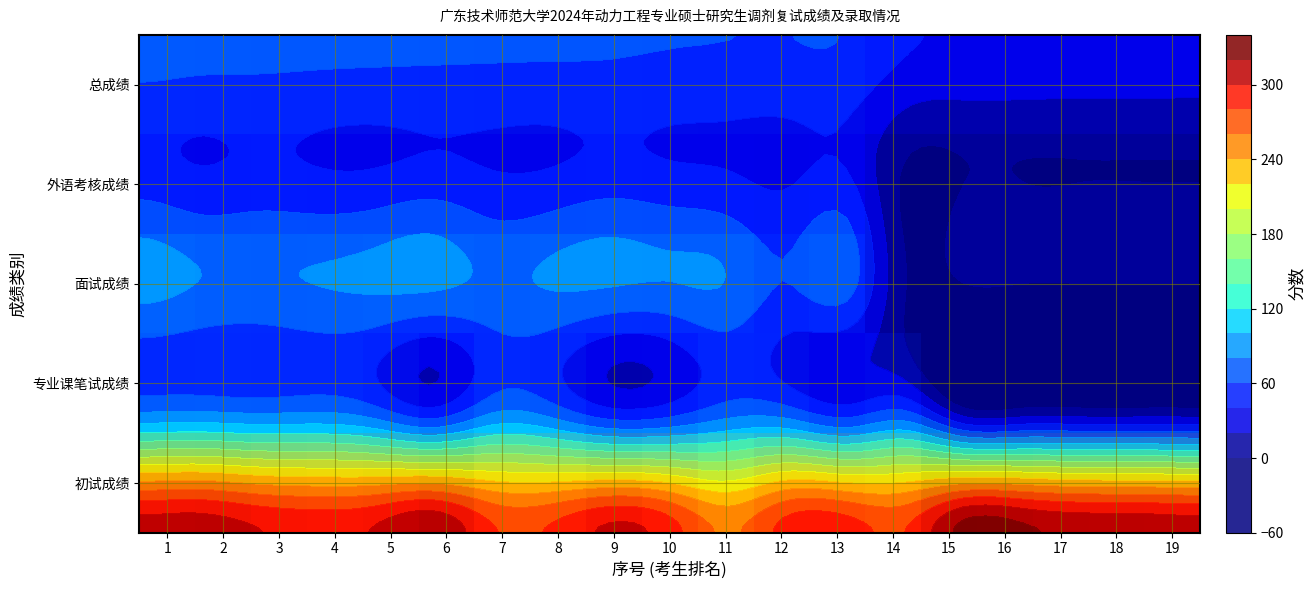

List the series in order of their peak value, highest first.

初试成绩, 面试成绩, 专业课笔试成绩, 总成绩, 外语考核成绩